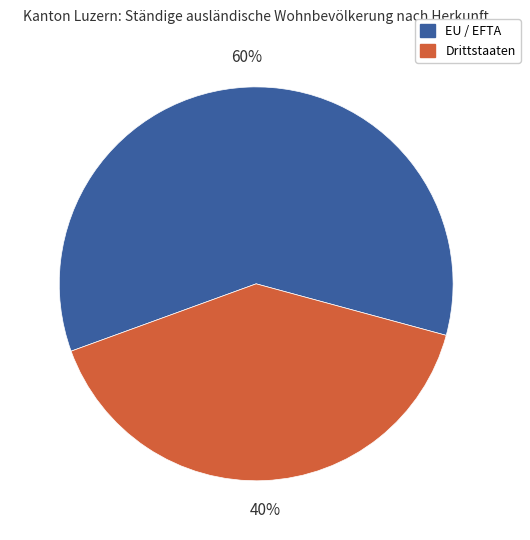

Rank the categories by value from lowest to highest.

Drittstaaten, EU / EFTA